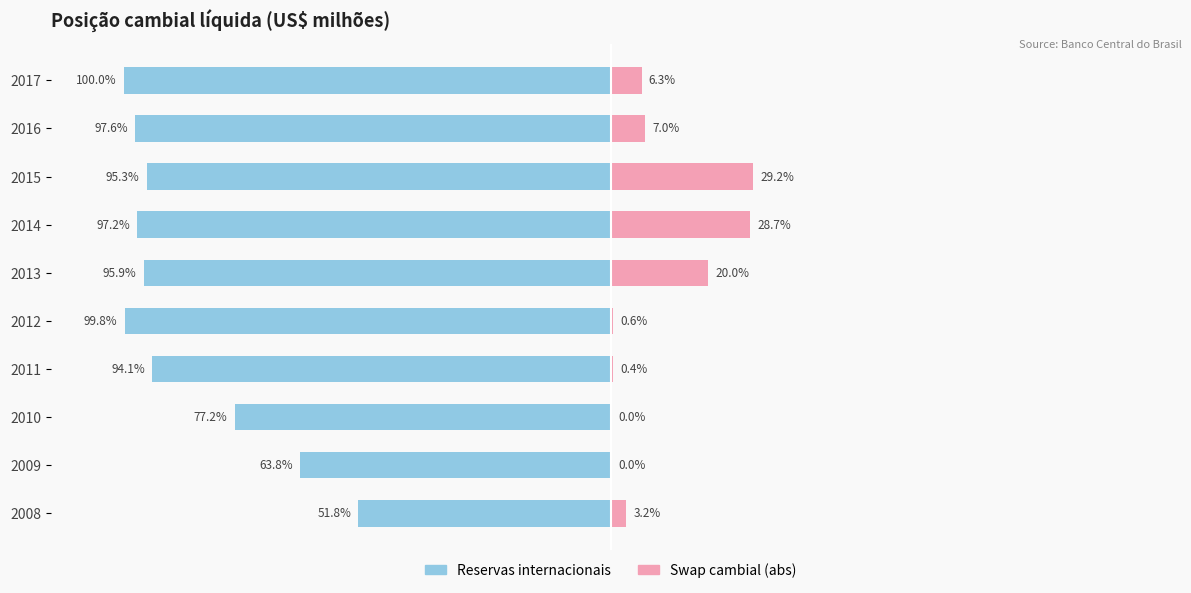

List the series in order of their overall mean, lowest first.

Reservas internacionais, Swap cambial (abs)